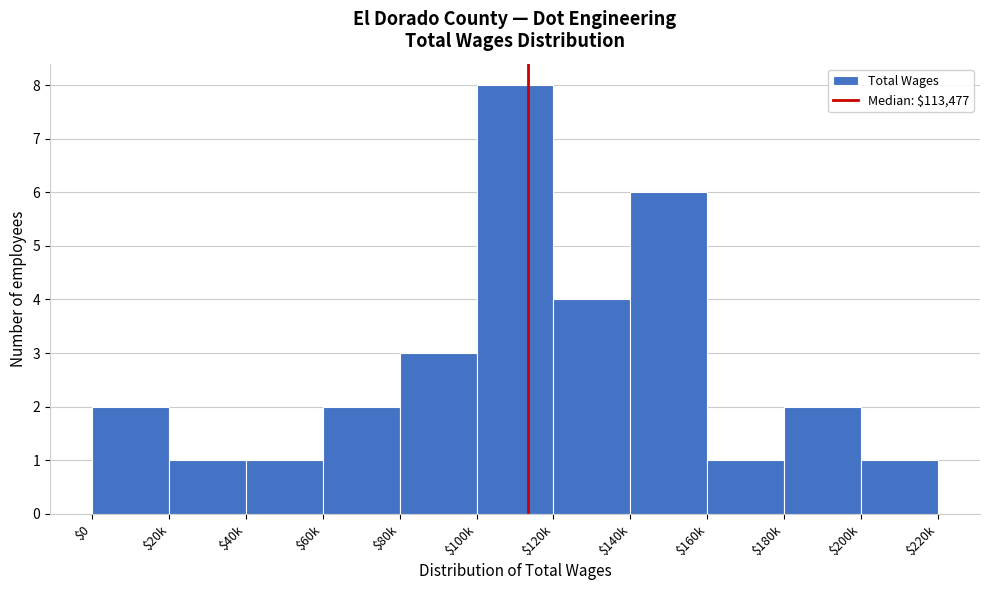

Reading right to left, extract all data points from this chart.

1	2	1	6	4	8	3	2	1	1	2